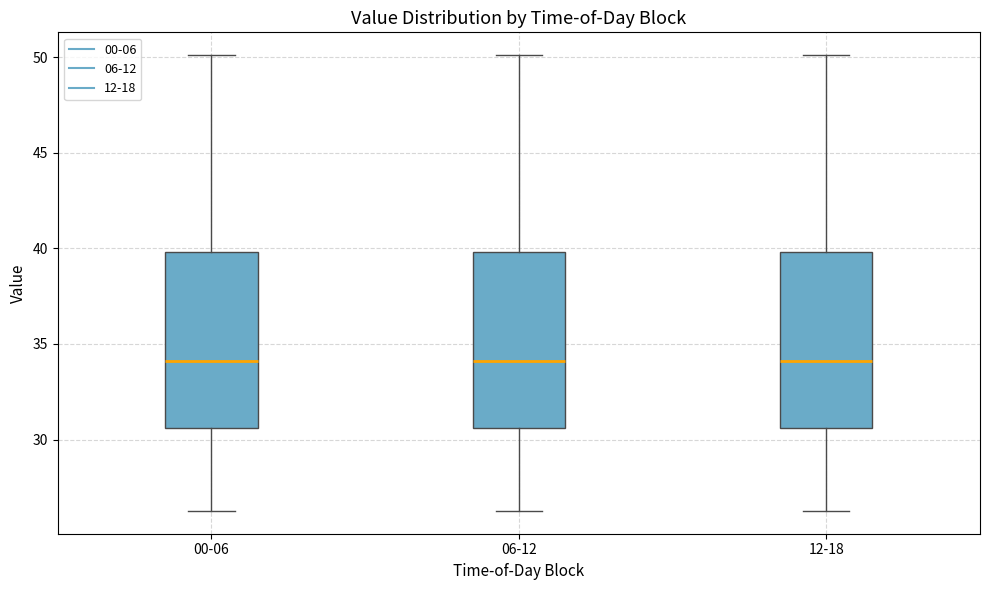

Where is the lower edge of the box for 12-18 on the y-axis? The values are not printed on the chart, so give them approximately, as read against the axis.

30.5